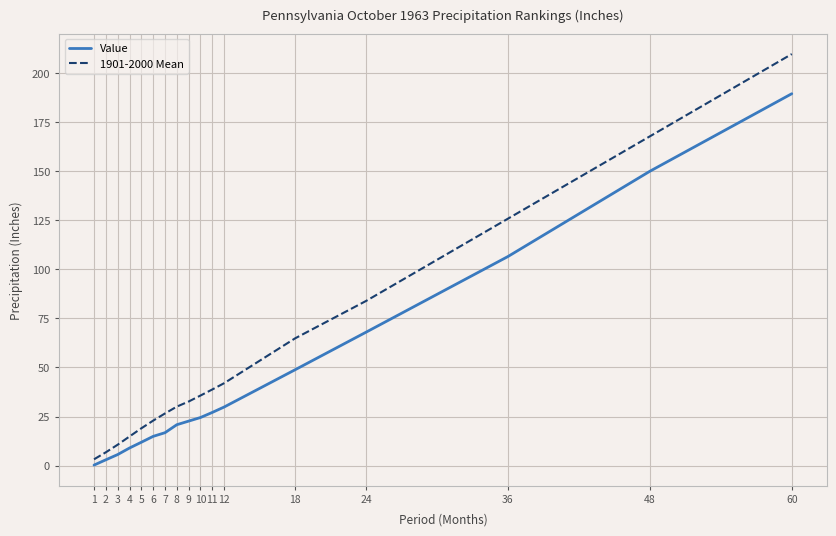

What is the average value of the Value series?

44.1